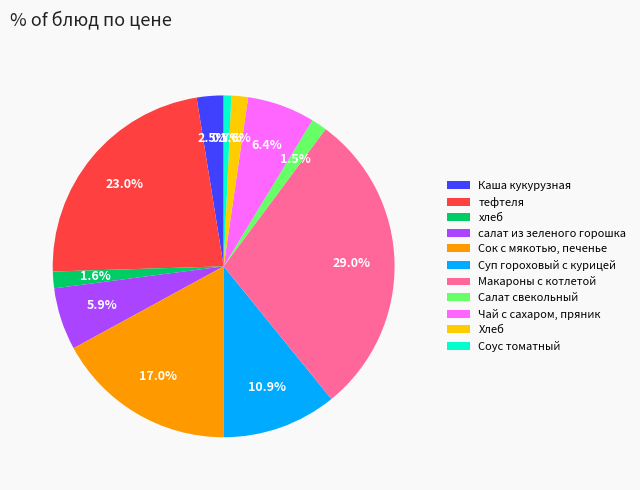

The Сок с мякотью, печенье slice represents 7% of the pie. True or false?

False